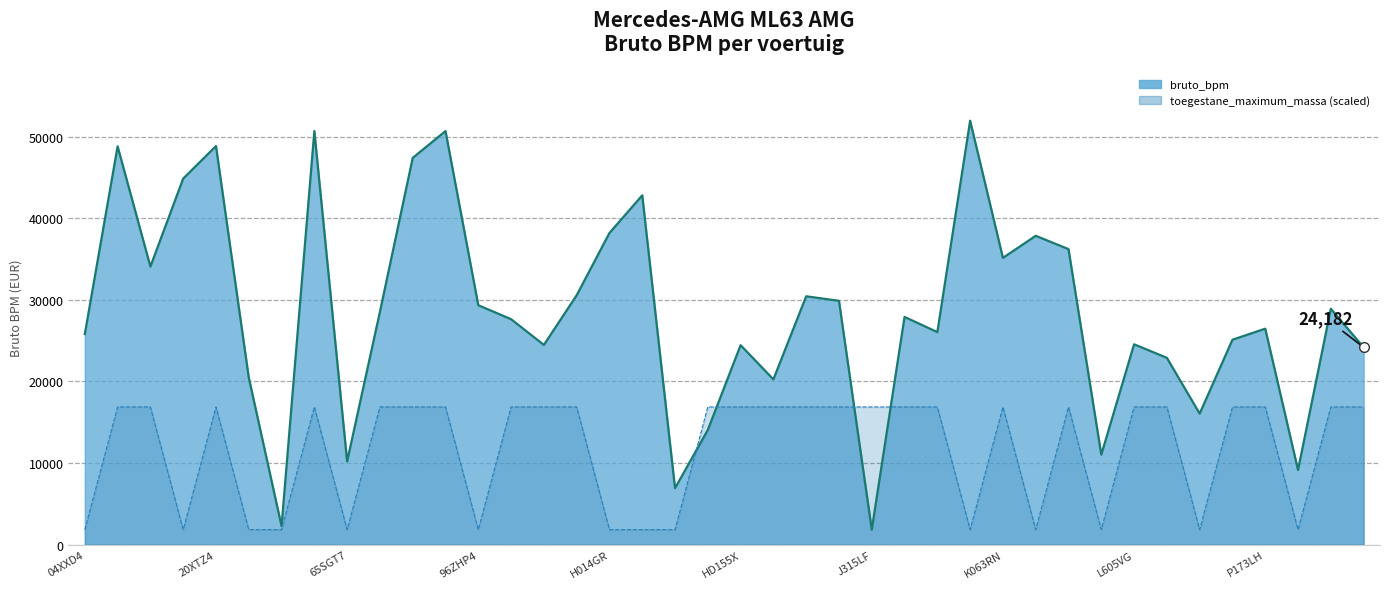

How many times do bruto_bpm (line) and max massa (scaled) cross each other?

4